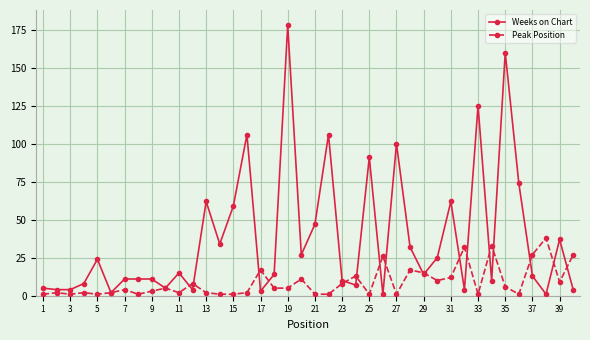

Which series has the largest total across all categories?

Weeks on Chart